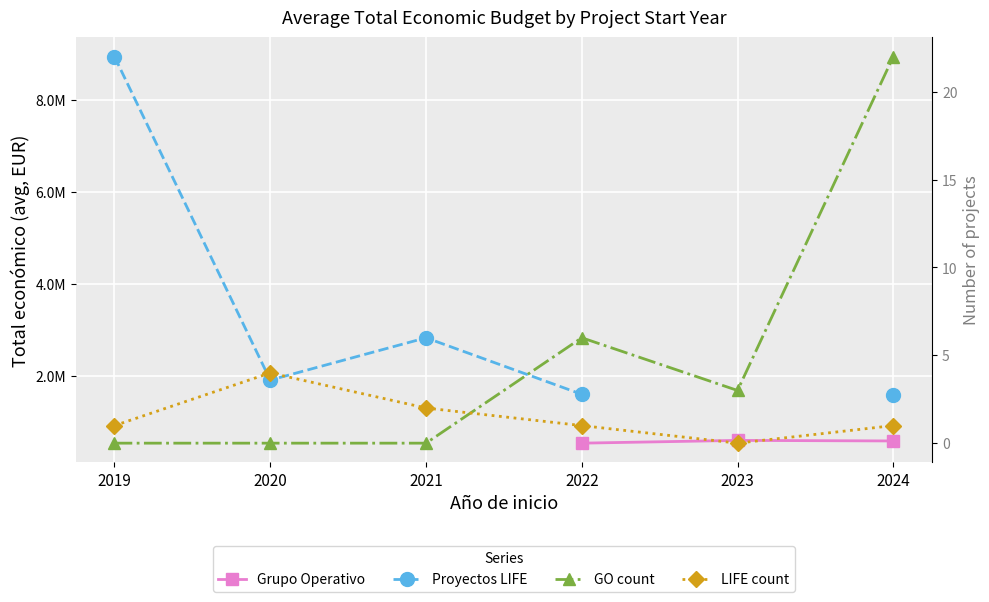

At which category does Proyectos LIFE reach its first local peak?

2021